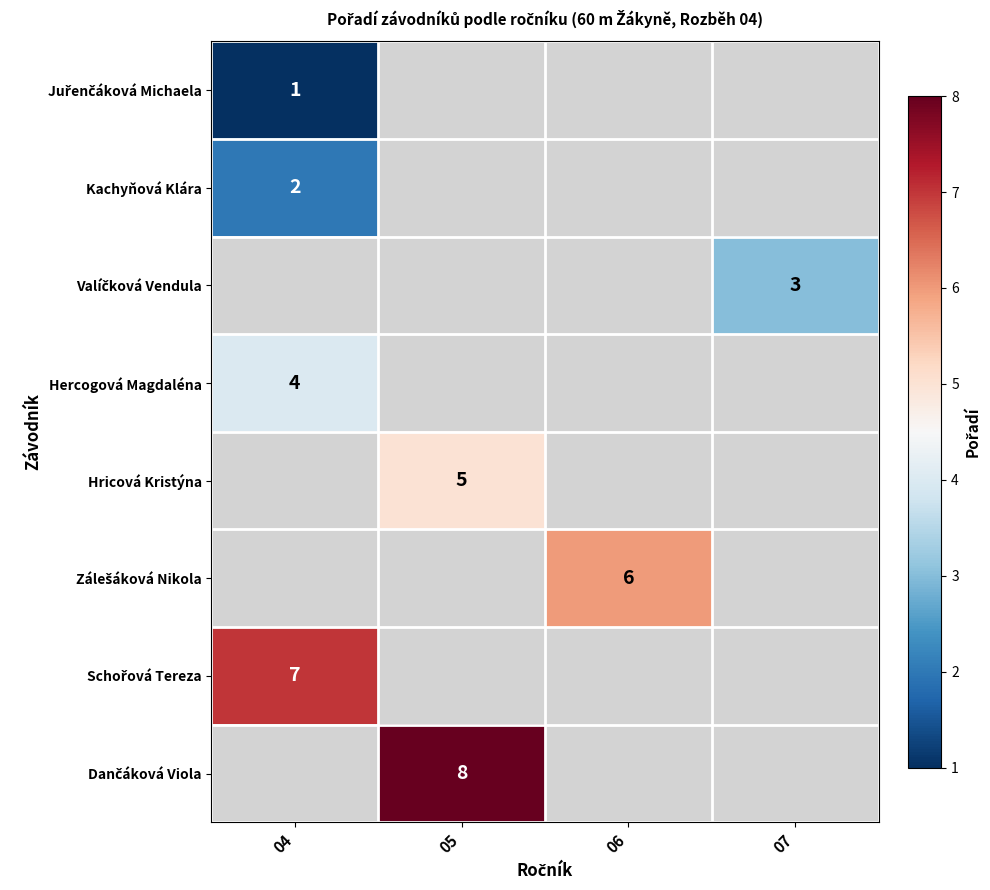

Is it true that Hercogová Magdaléna equals 4 at 04?

True